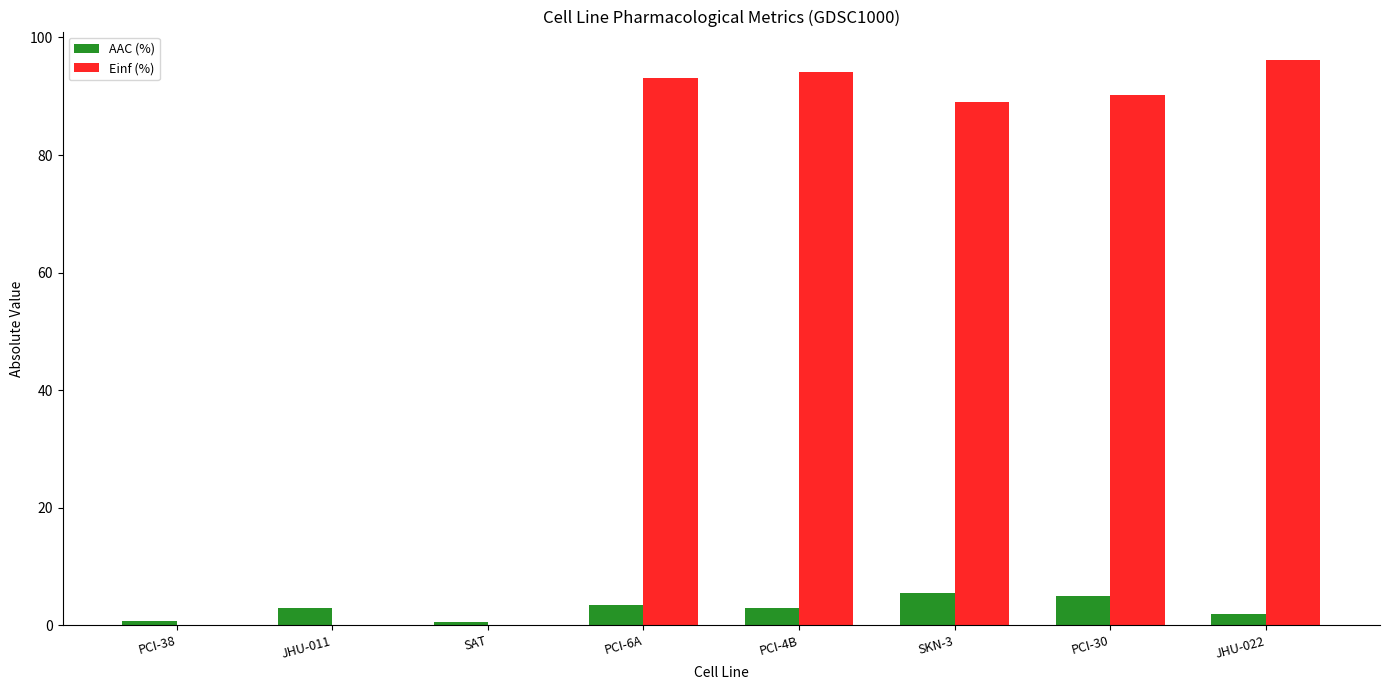

Which series has the largest total across all categories?

Einf (%)